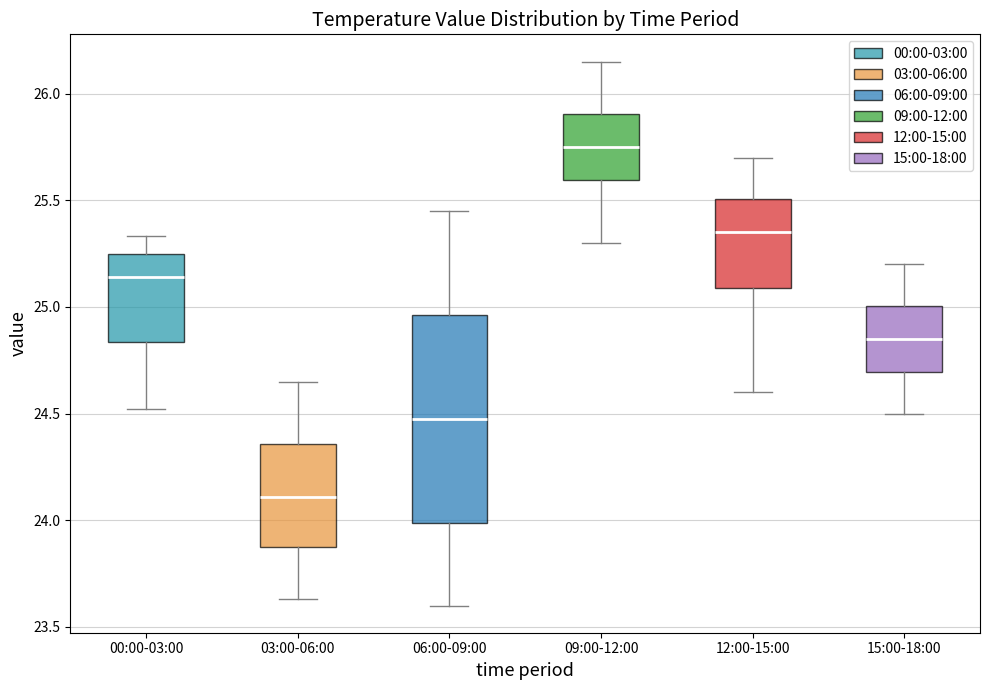

Reading left to right, read every box against the y-axis: the position of its median line, the range the box covers, and the ends of its whiskers. The values are not printed on the chart, so give them approximately, as read against the axis.

00:00-03:00: median 25.15, box 24.85 to 25.25, whiskers 24.50 to 25.35
03:00-06:00: median 24.10, box 23.85 to 24.35, whiskers 23.65 to 24.65
06:00-09:00: median 24.50, box 24.00 to 24.95, whiskers 23.60 to 25.45
09:00-12:00: median 25.75, box 25.60 to 25.90, whiskers 25.30 to 26.15
12:00-15:00: median 25.35, box 25.10 to 25.50, whiskers 24.60 to 25.70
15:00-18:00: median 24.85, box 24.70 to 25.00, whiskers 24.50 to 25.20